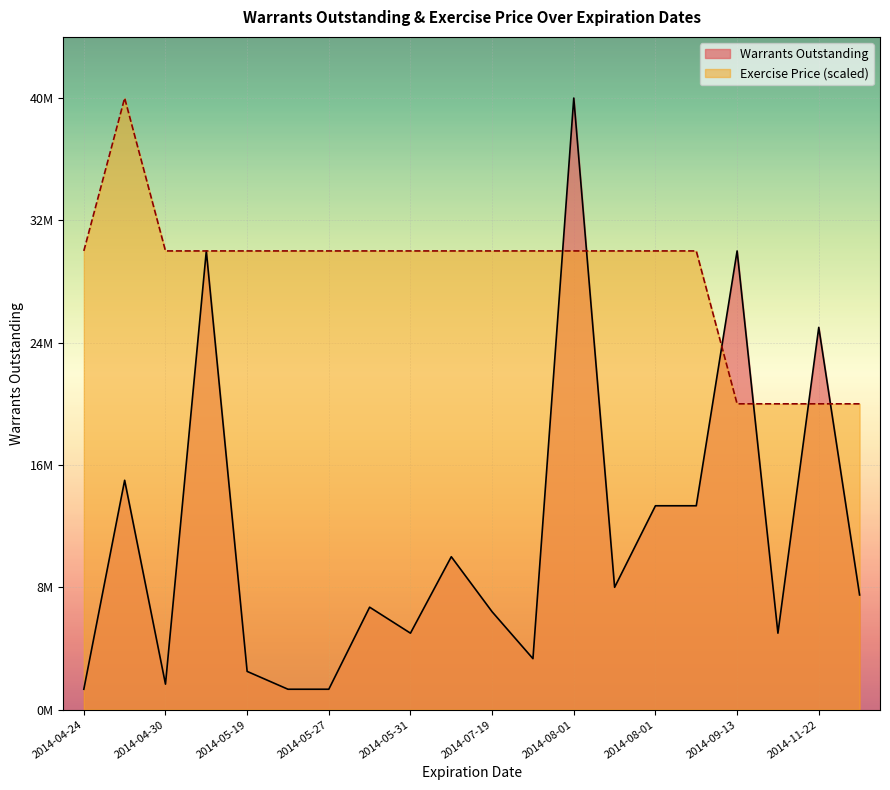

What is the lowest value of the Exercise Price (scaled) series?

20000000